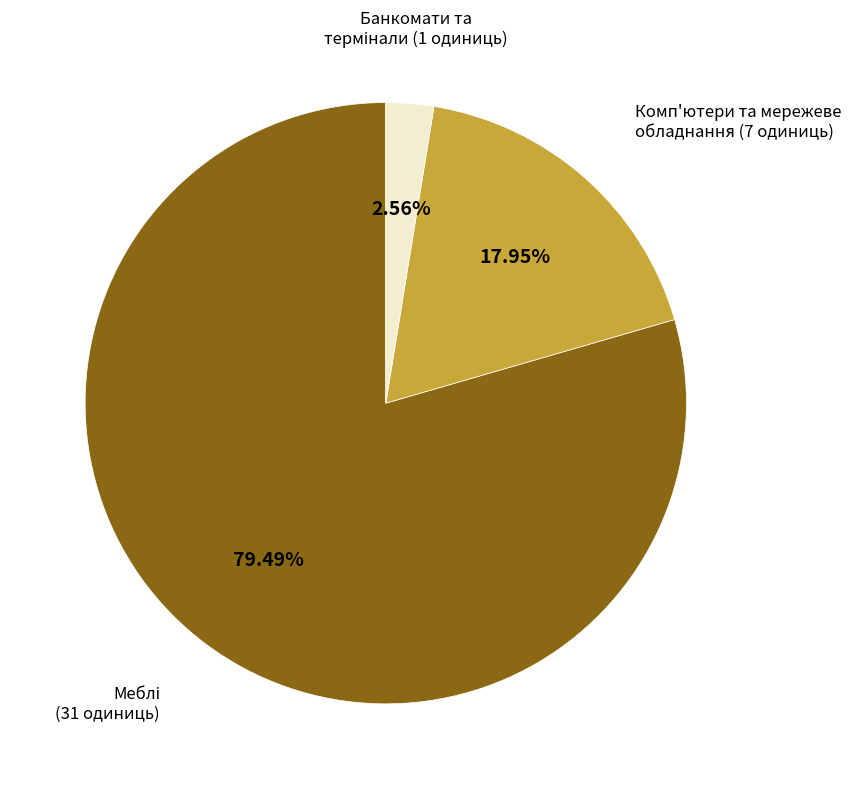

Is there a majority slice in this chart?

Yes